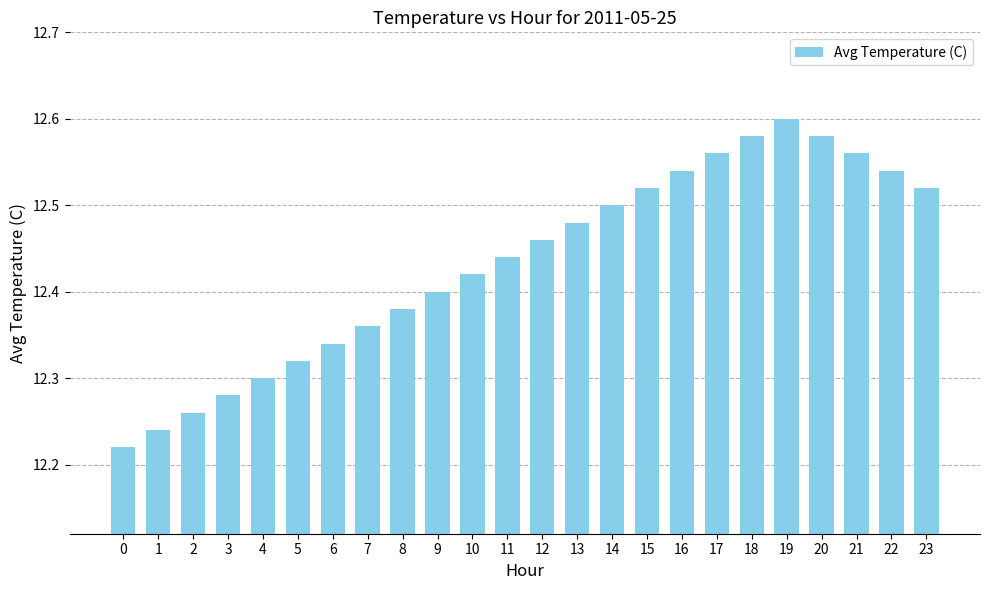

Is it true that the value at 8 is 3.4?

False